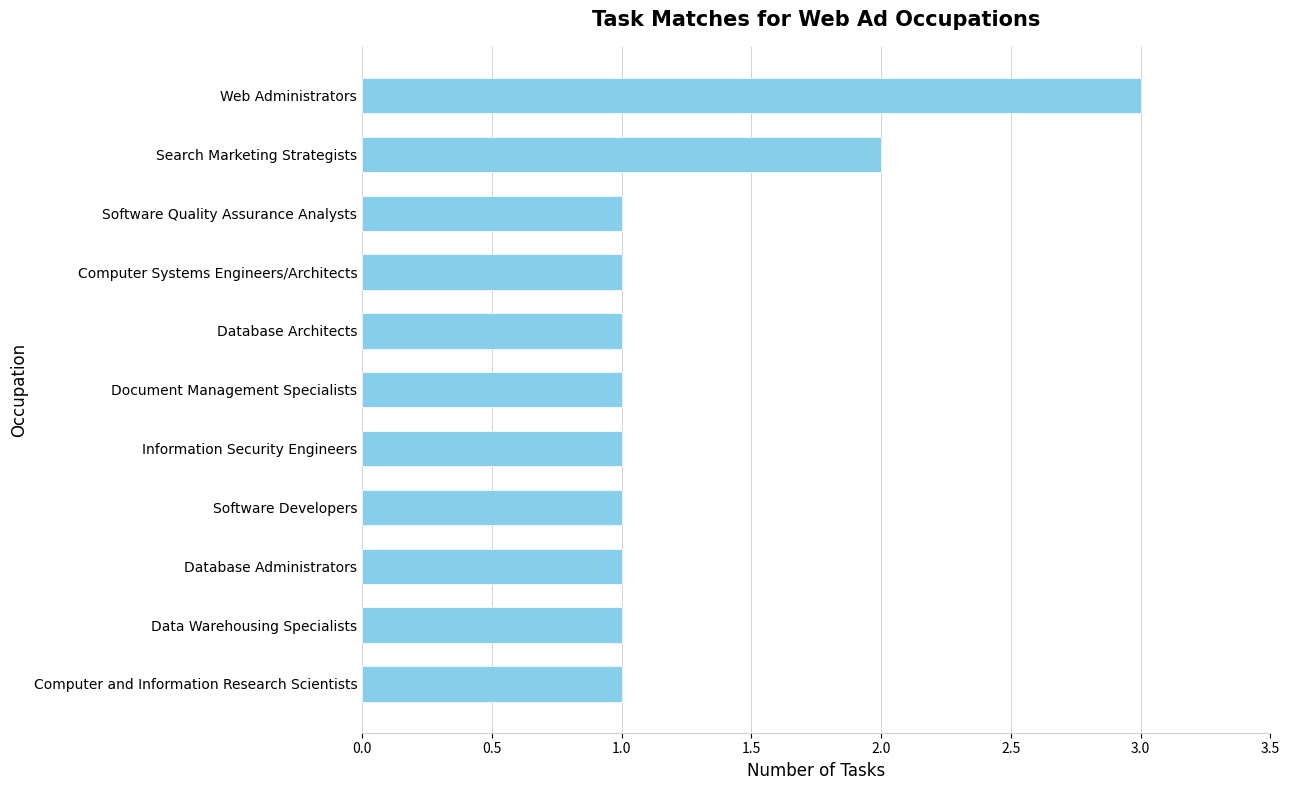

Which category has the highest value across all series?

Web Administrators